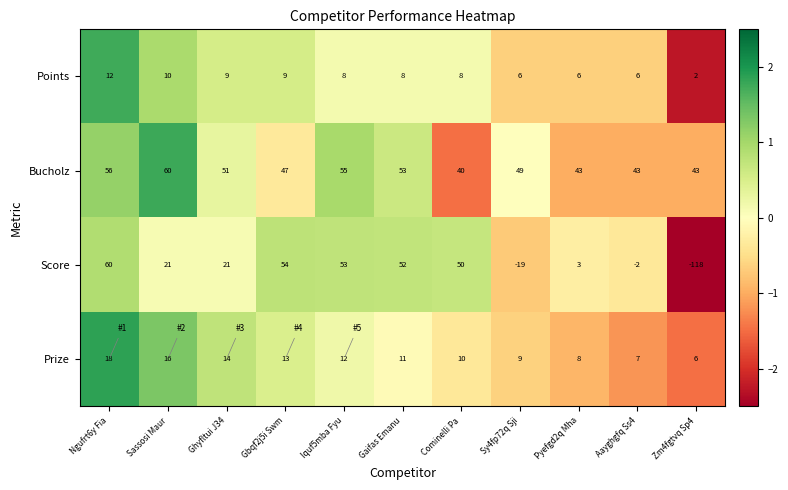

How many categories are shown in the chart?

11